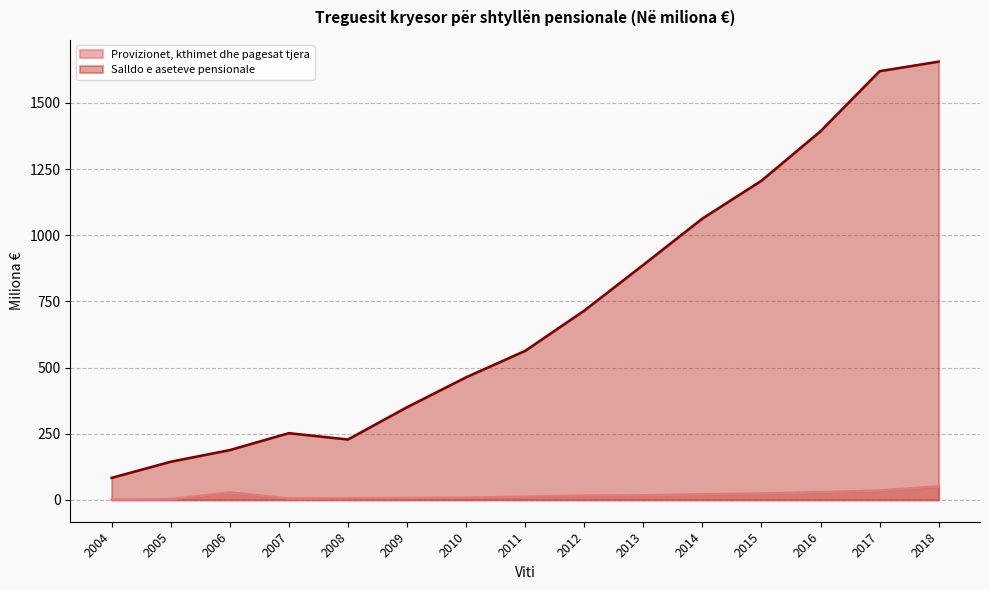

At which category is the sum across all series the highest?

2018